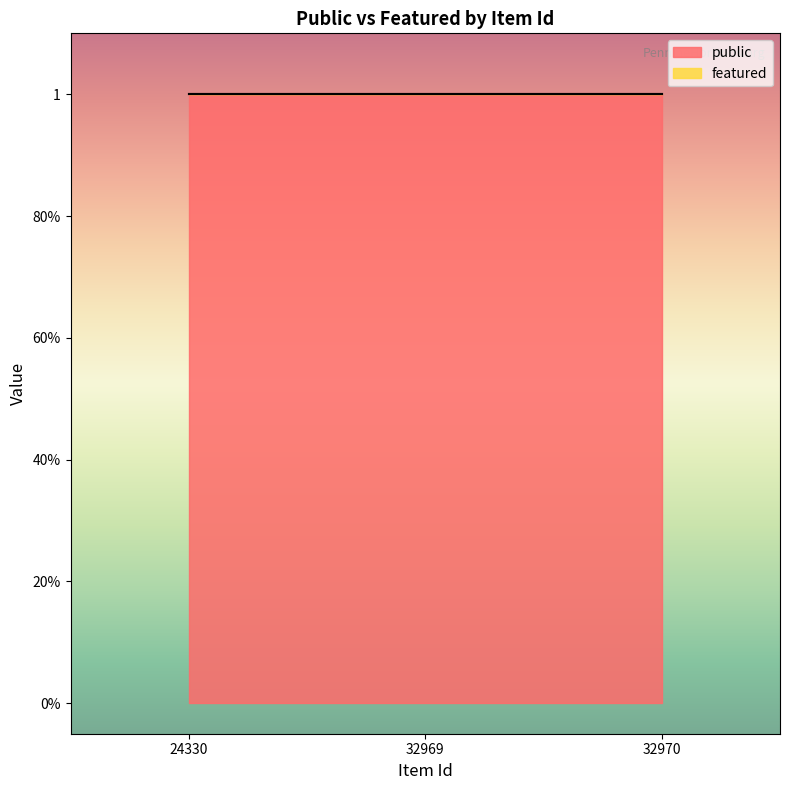

The value of public at 32969 is 1. True or false?

True